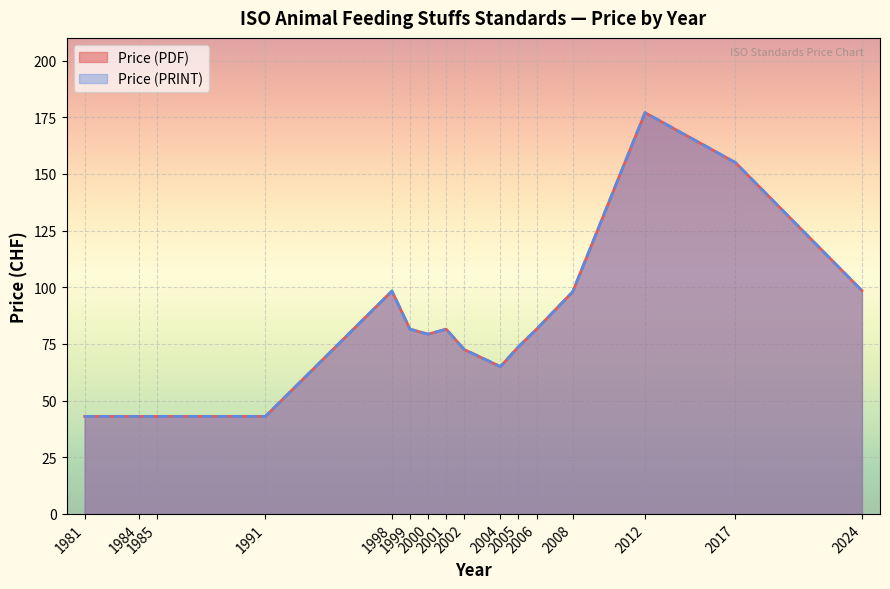

How many lines are shown in the chart?

2